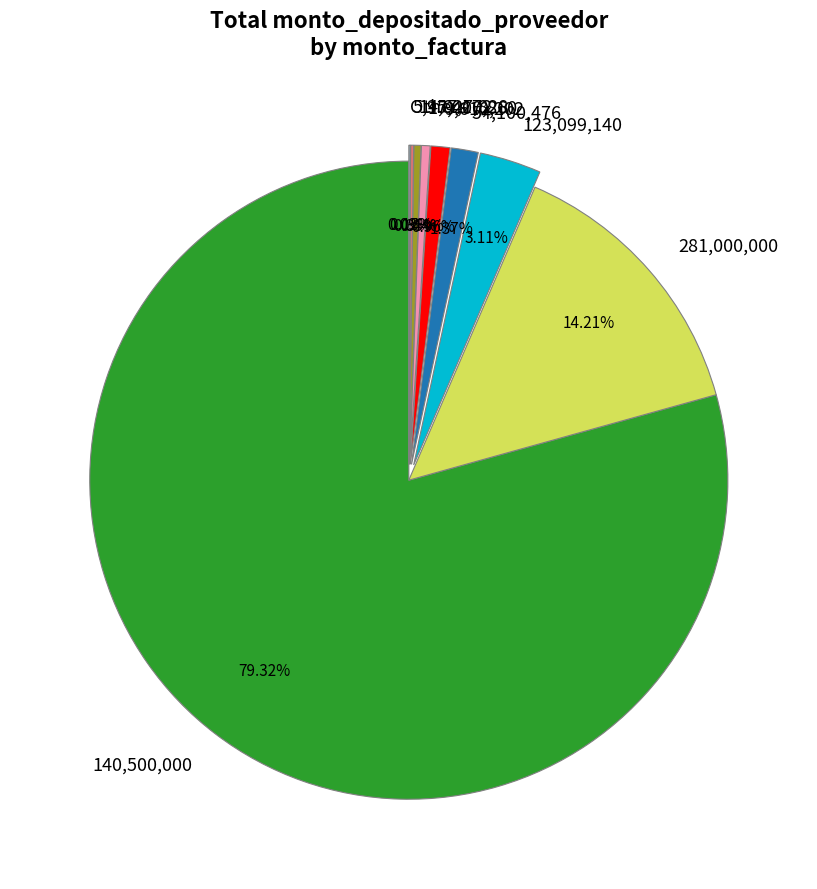

Which has a higher value, 281,000,000 or 14,027,828?

281,000,000